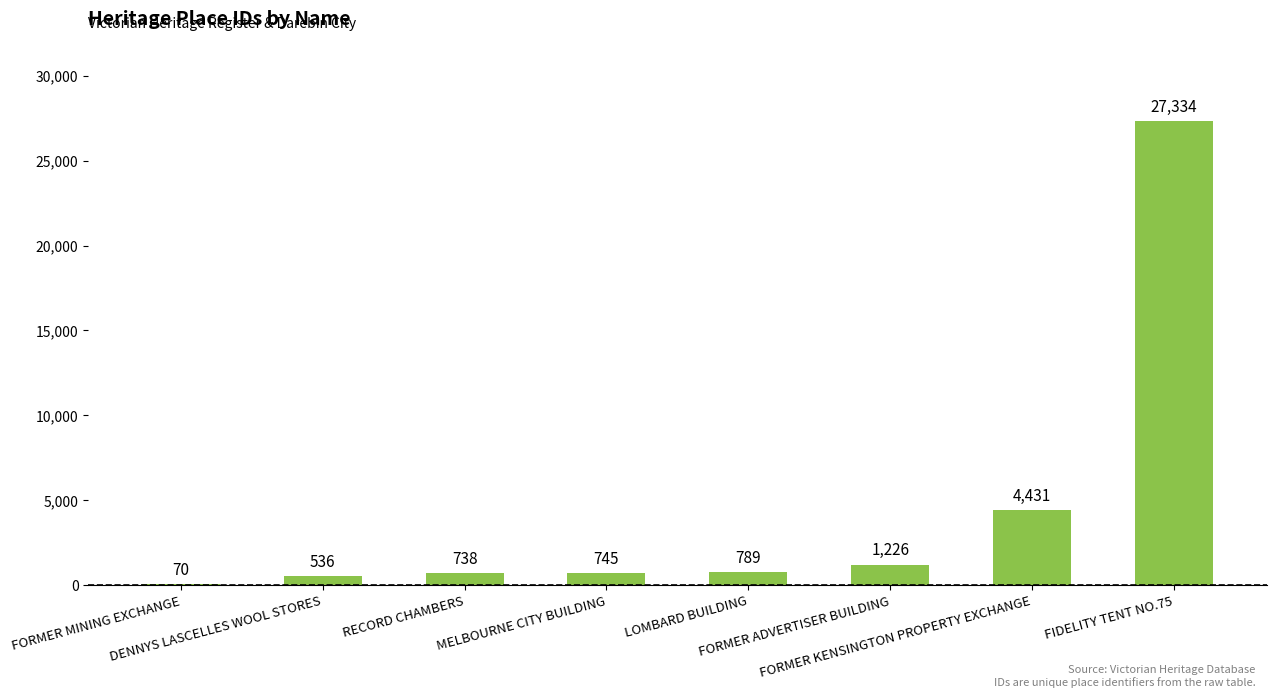

Which has a higher value, RECORD CHAMBERS or MELBOURNE CITY BUILDING?

MELBOURNE CITY BUILDING